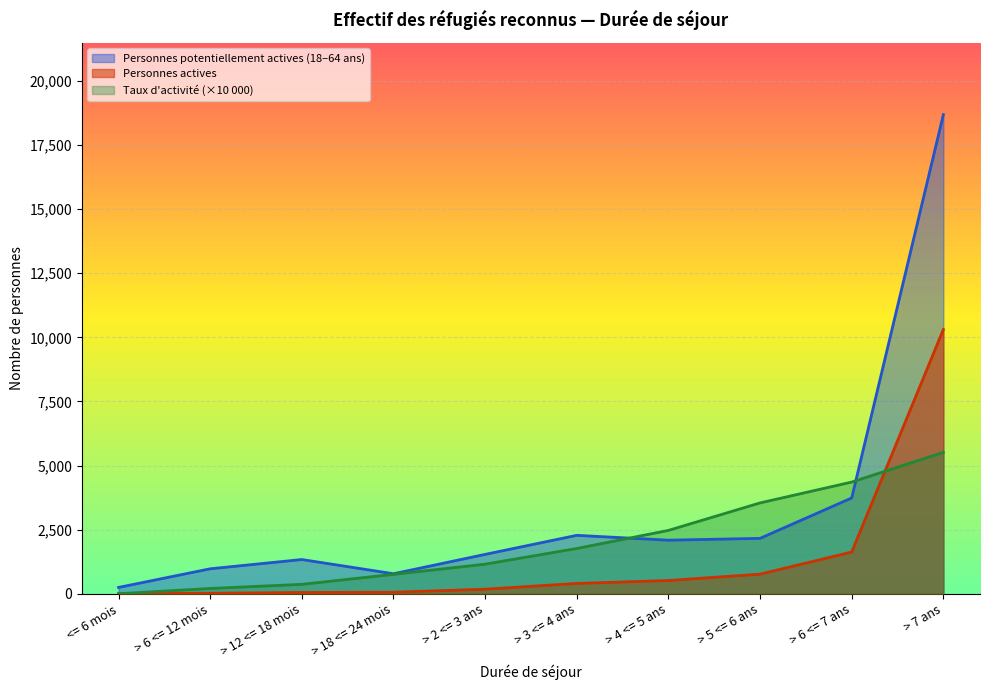

Which category has the lowest value in the Taux d'activite series?

<= 6 mois